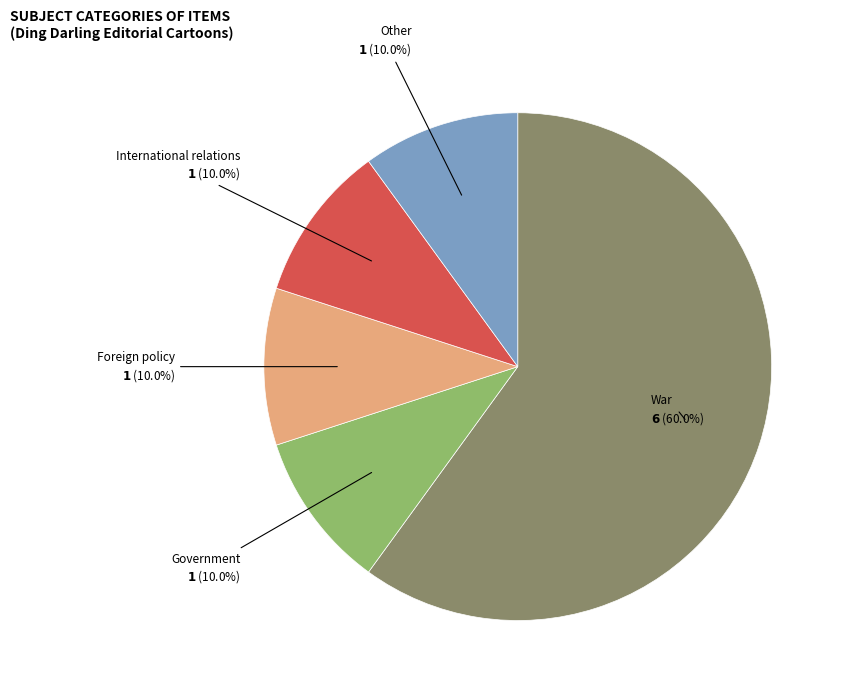

The War slice represents 48% of the pie. True or false?

False